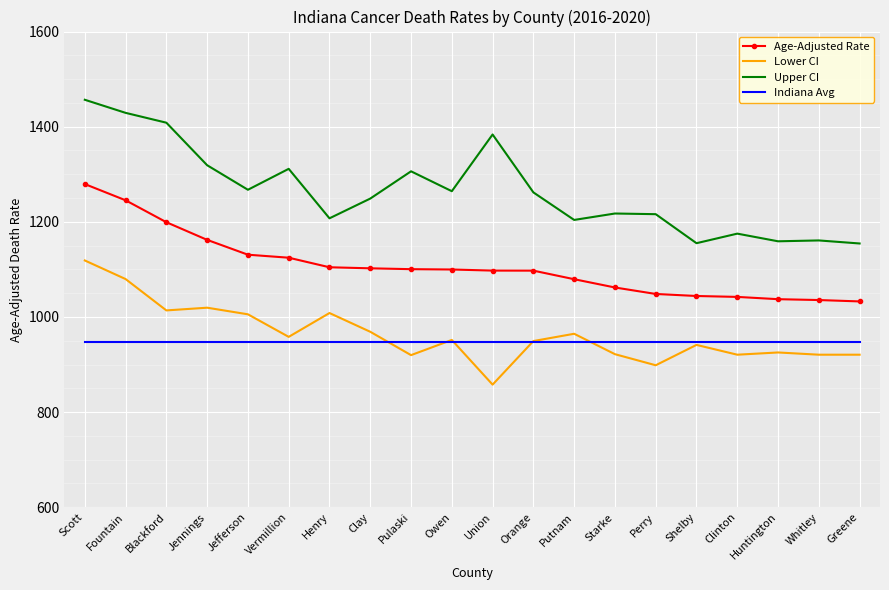

Is it true that Upper CI equals 1408.4 at Blackford?

True